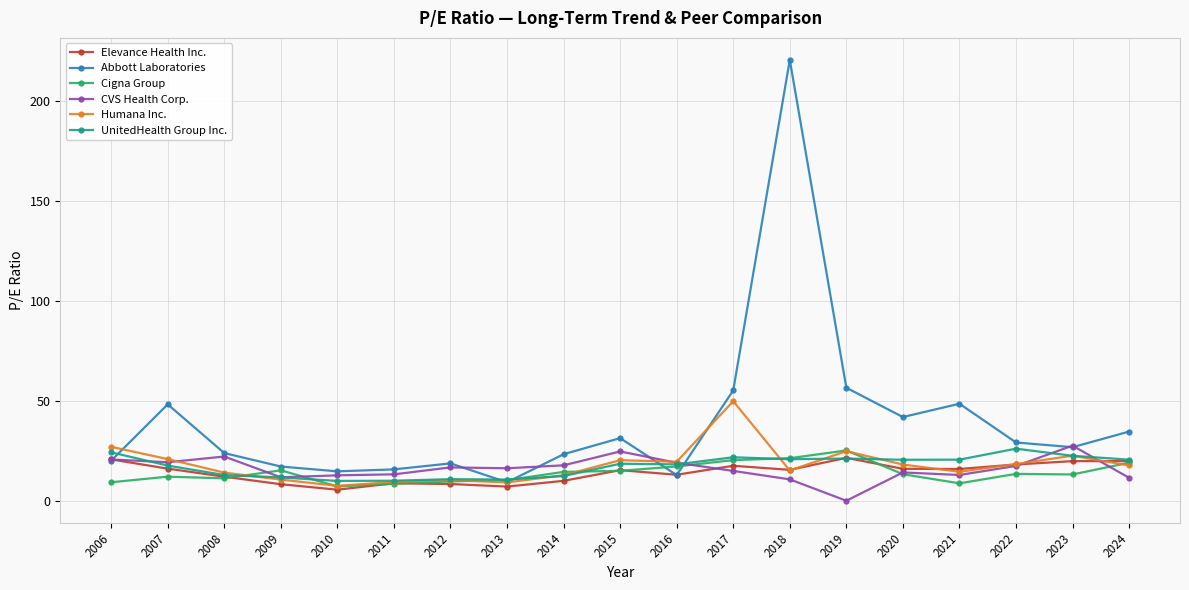

Which series has the largest range (max minus min)?

Abbott Laboratories